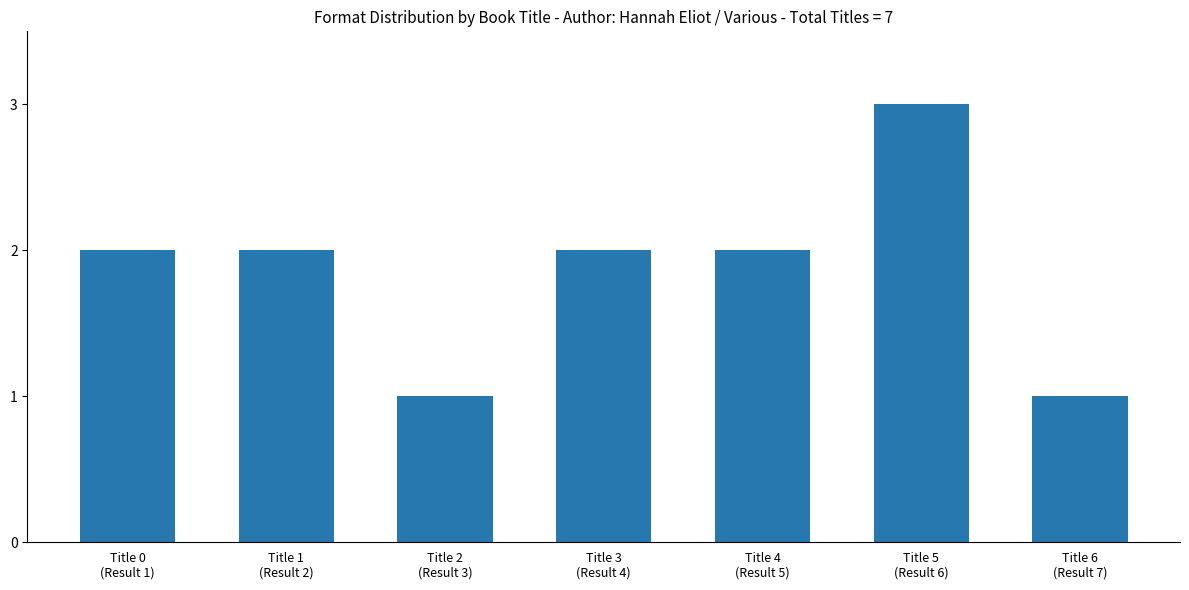

Reading left to right, extract all data points from this chart.

Title 0
(Result 1)=2	Title 1
(Result 2)=2	Title 2
(Result 3)=1	Title 3
(Result 4)=2	Title 4
(Result 5)=2	Title 5
(Result 6)=3	Title 6
(Result 7)=1